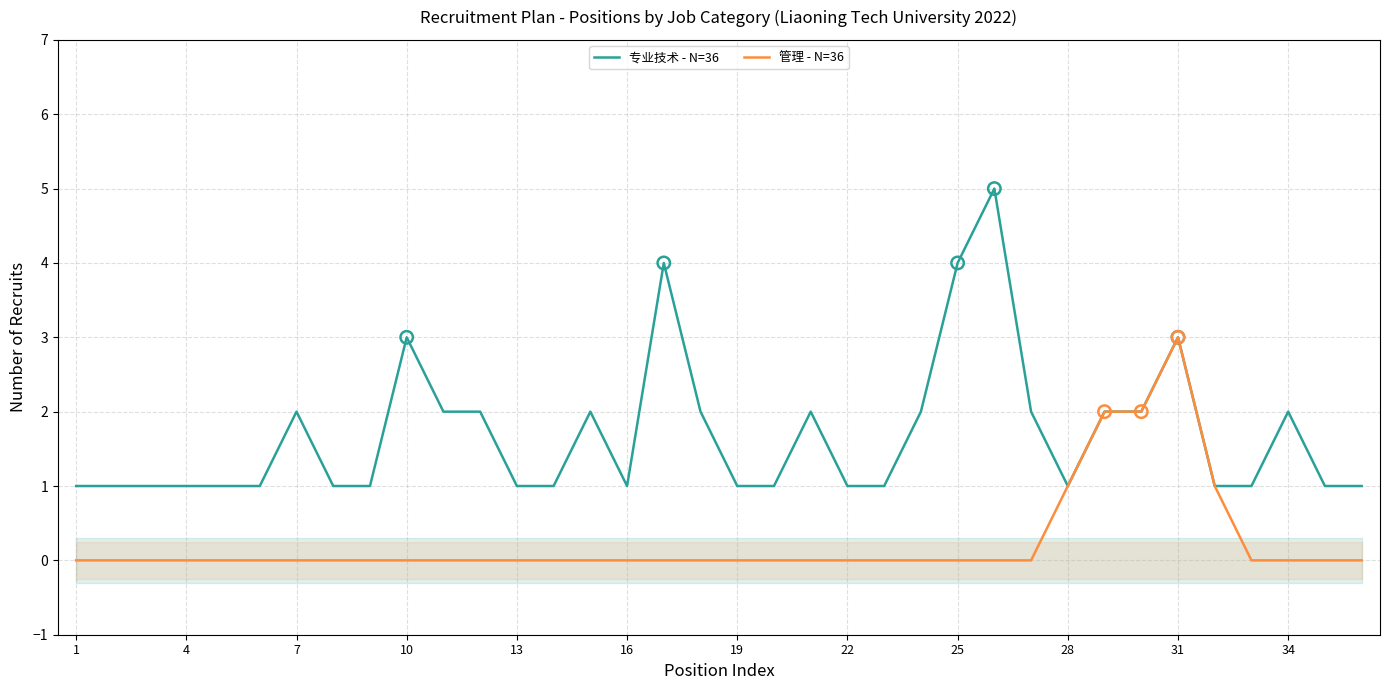

What are all the series names shown in the legend?

专业技术 - N=36, 管理 - N=36